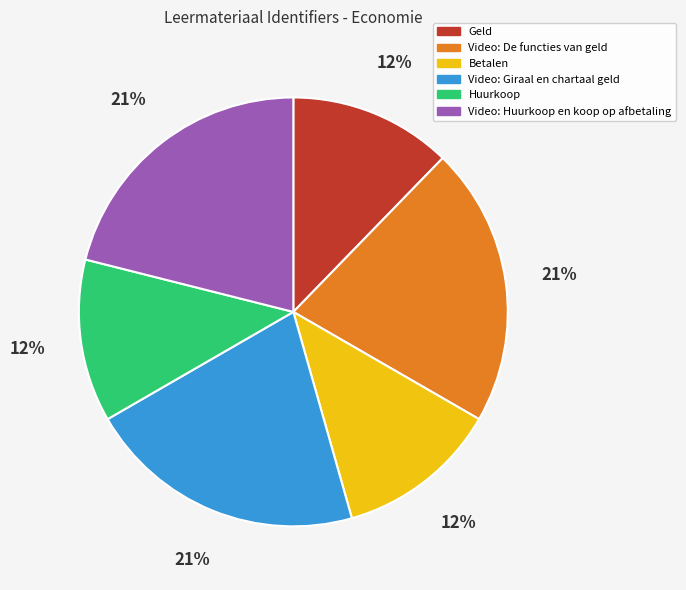

Does Video: Giraal en chartaal geld represent more than half of the total?

No